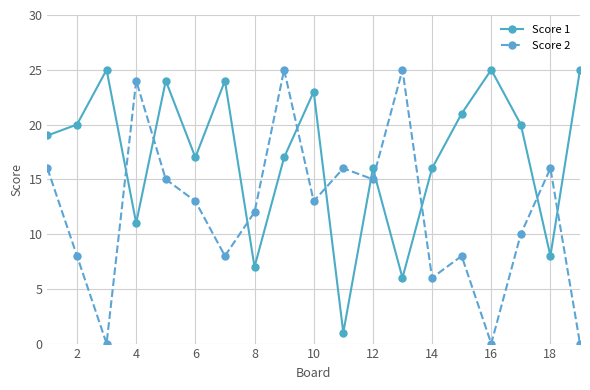

What is the sum of all Score 2 values?

230